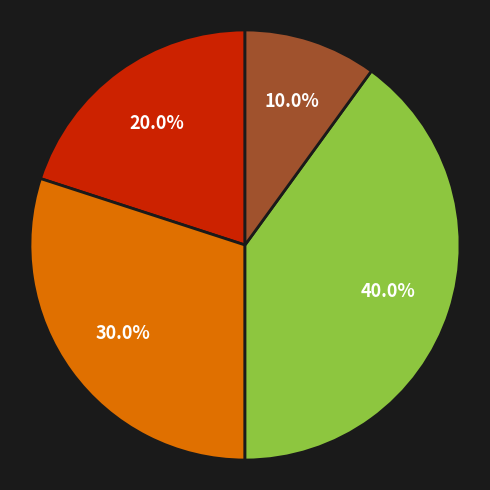

Is there any slice that represents more than half of the pie?

No